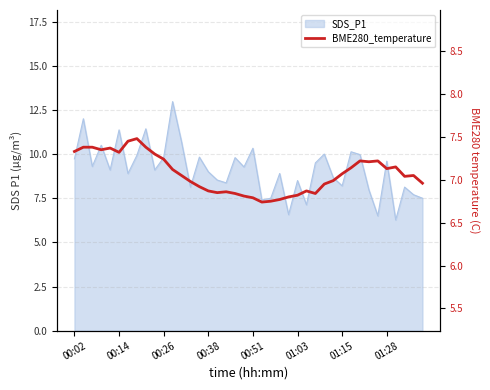

Where does the data first go above 7?

00:02